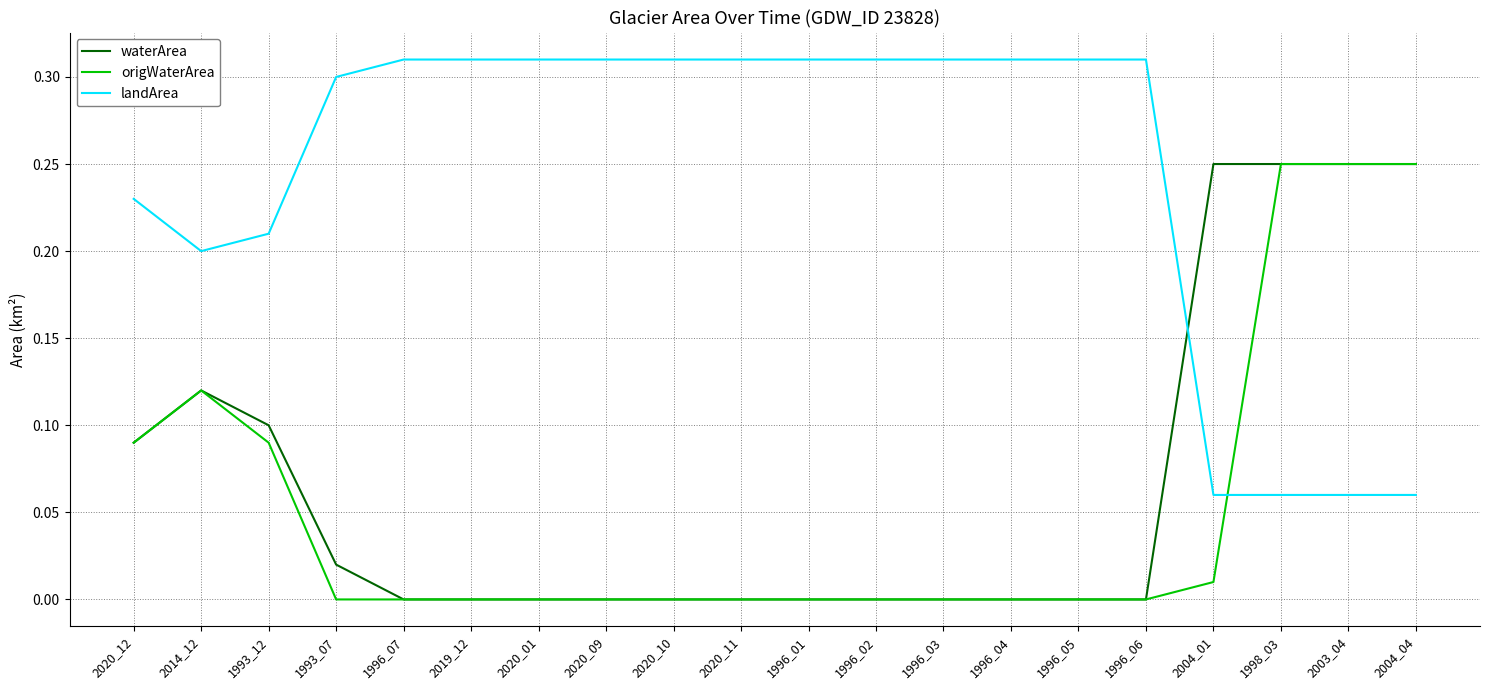

Where do waterArea and landArea first cross each other?

1996_06 and 2004_01